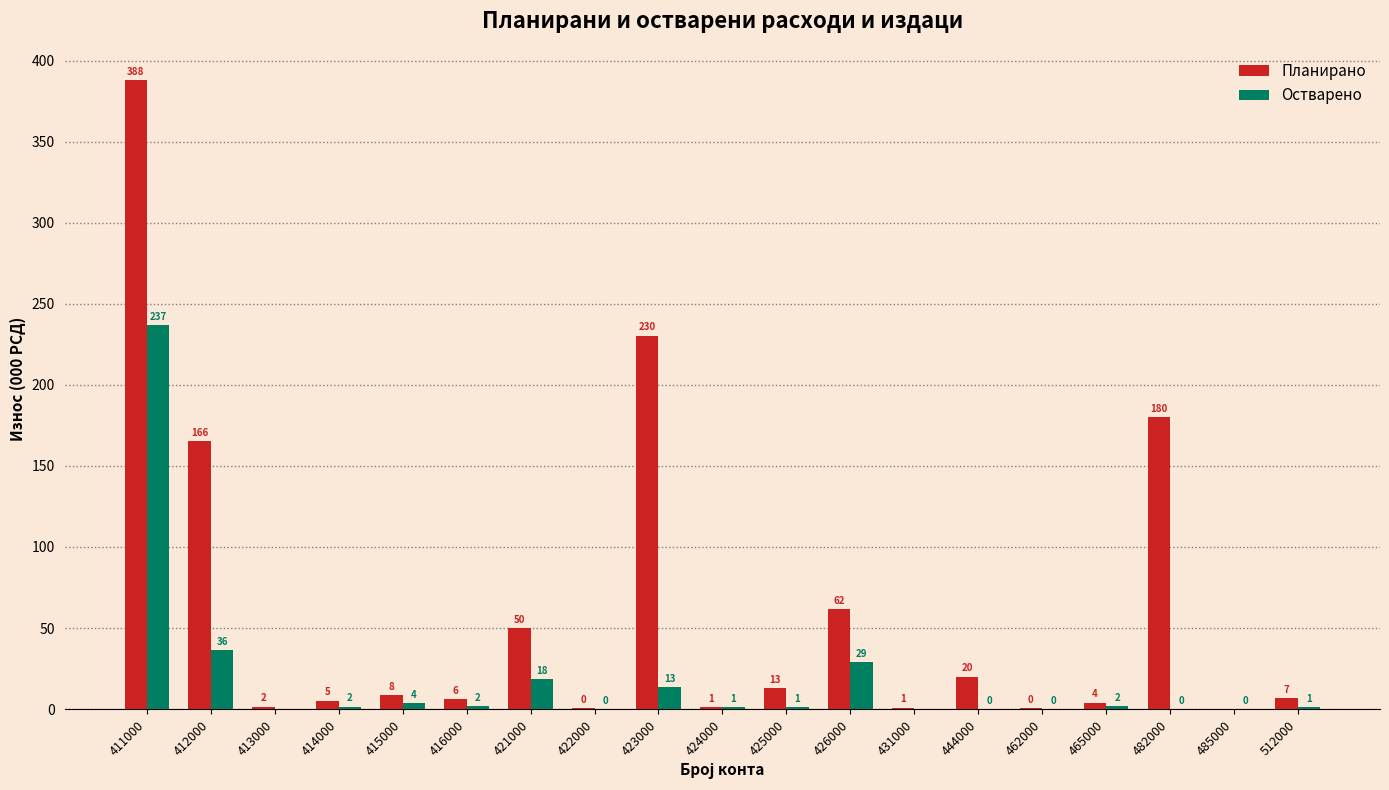

Is it true that Остварено equals -129.2 at 431000?

False